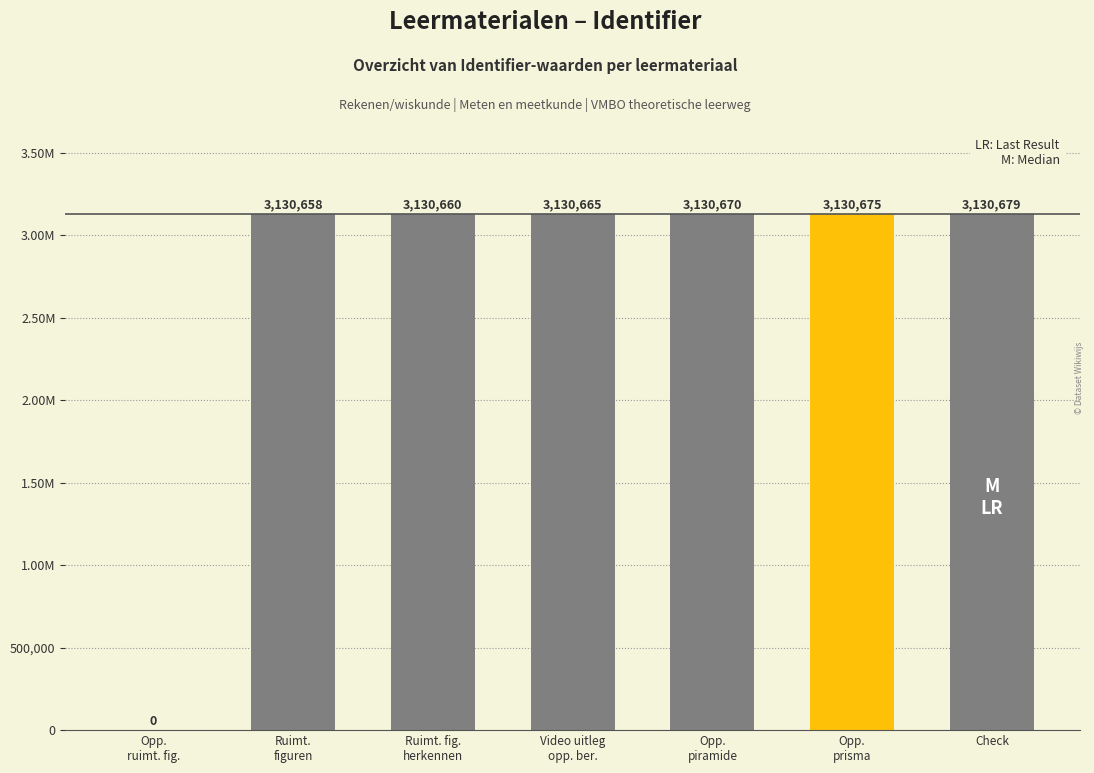

Are the bars horizontal?

No